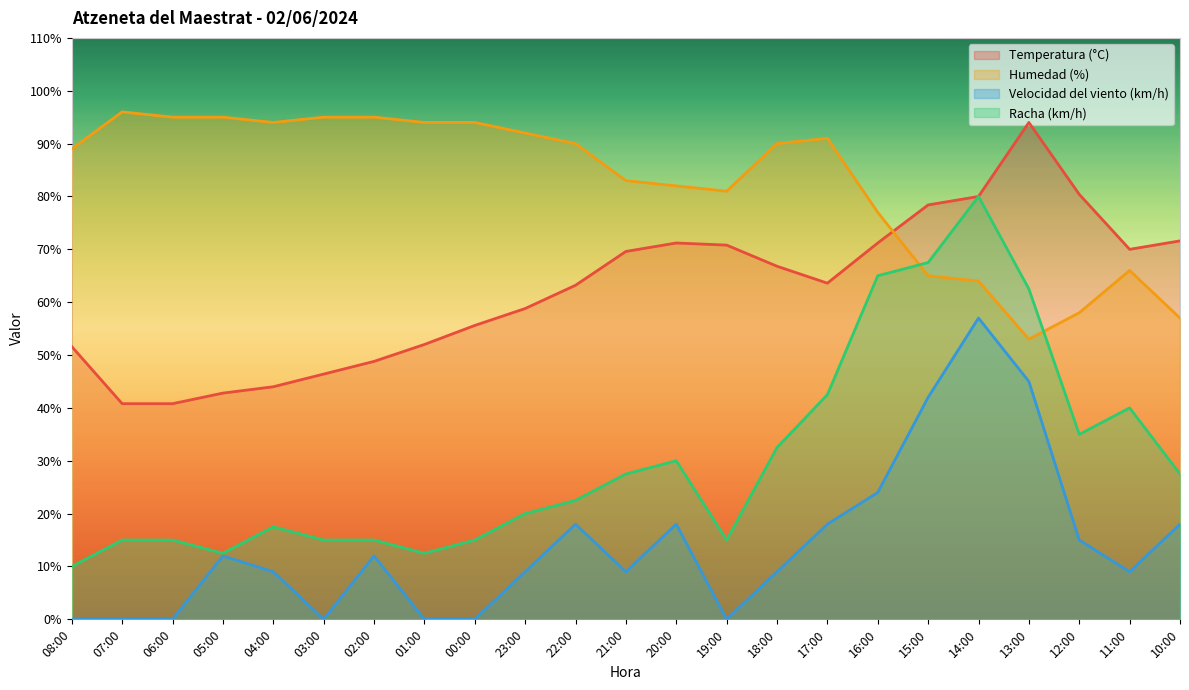

At which label does Racha (km/h) first exceed 22?

22:00